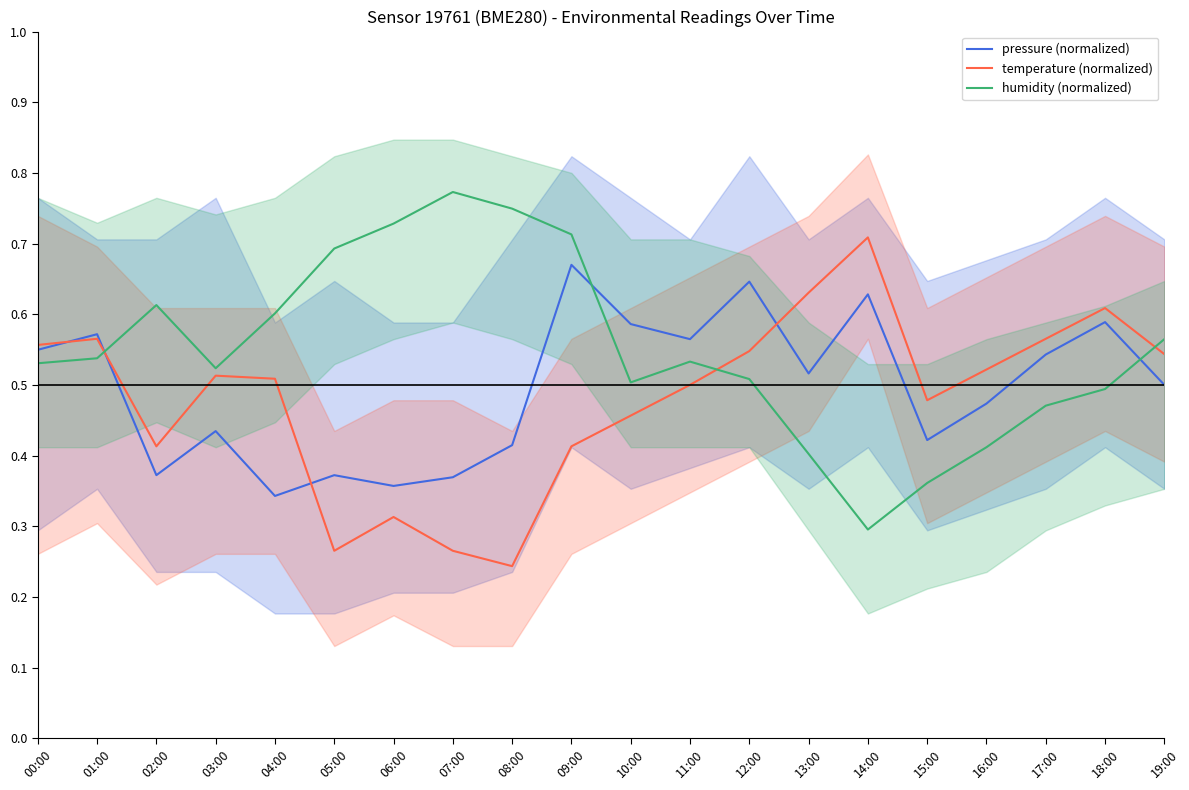

List the labels in order of temperature (normalized) value, largest first.

14:00, 13:00, 18:00, 01:00, 17:00, 00:00, 12:00, 19:00, 16:00, 03:00, 04:00, 11:00, 15:00, 10:00, 02:00, 09:00, 06:00, 05:00, 07:00, 08:00